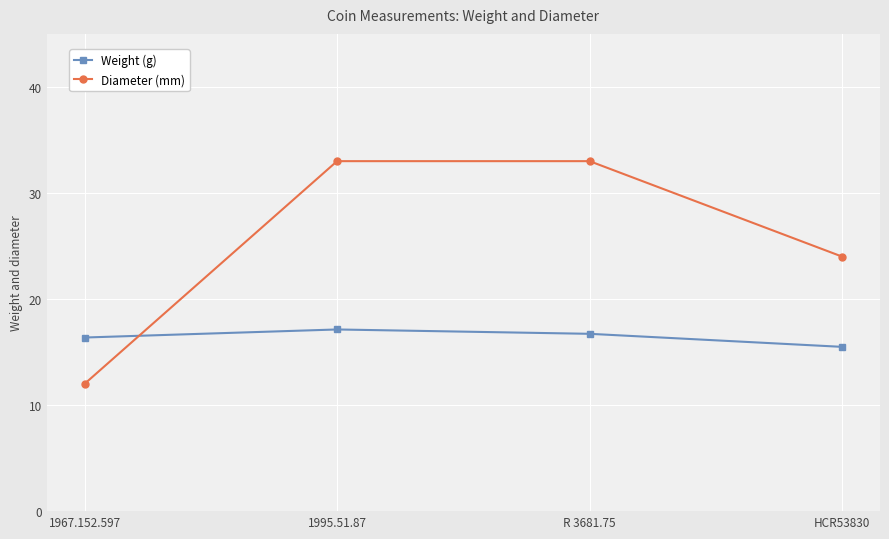

Reading left to right, list all the values displayed in this chart.

Weight (g): 16.4	17.1	16.7	15.5
Diameter (mm): 12.0	33.0	33.0	24.0